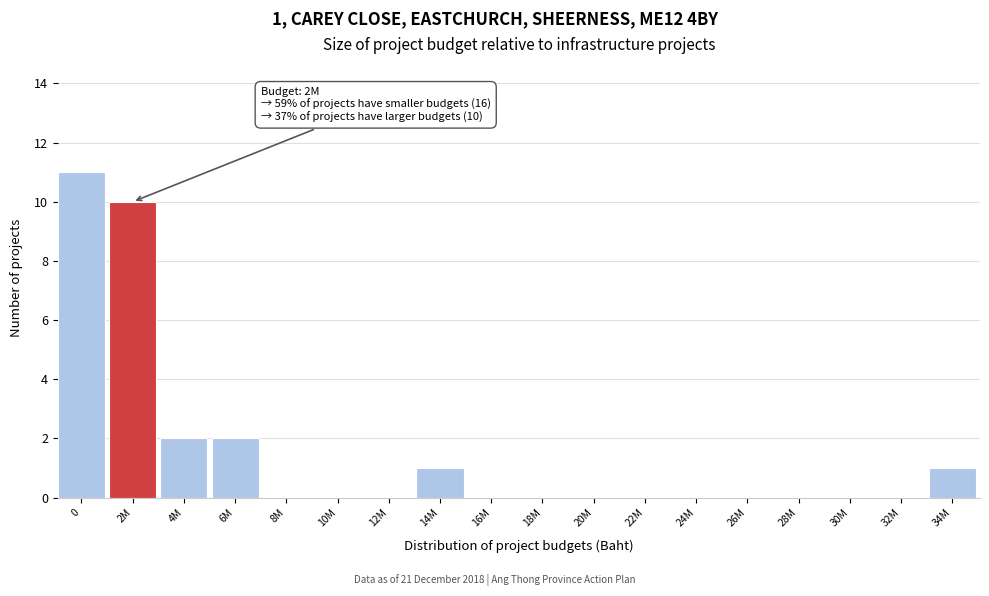

Reading left to right, transcribe all the data shown in this chart.

0=11	2M=10	4M=2	6M=2	8M=0	10M=0	12M=0	14M=1	16M=0	18M=0	20M=0	22M=0	24M=0	26M=0	28M=0	30M=0	32M=0	34M=1